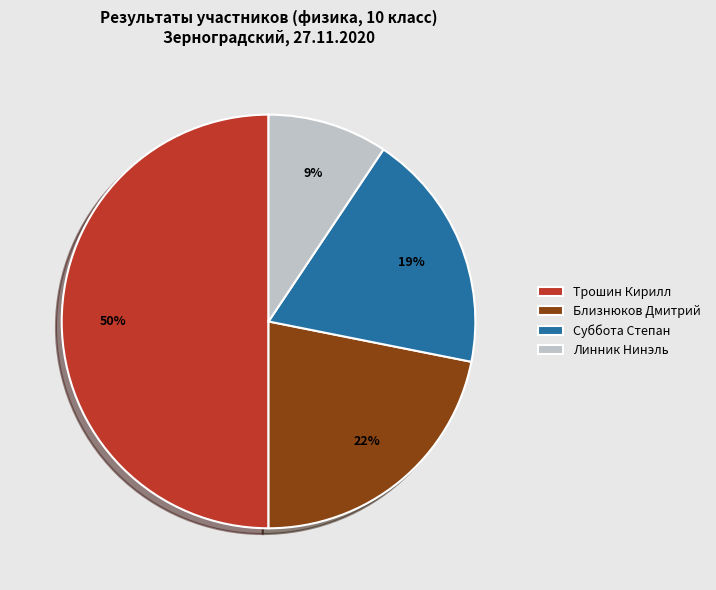

Which slice is the largest?

Трошин Кирилл